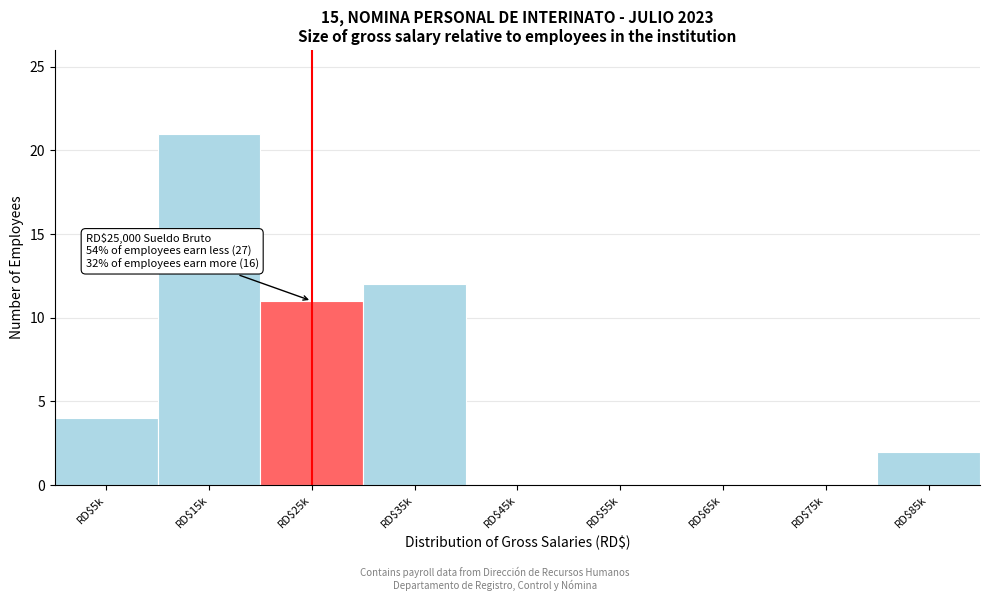

True or false: the data shows 0 at RD$55k.

True